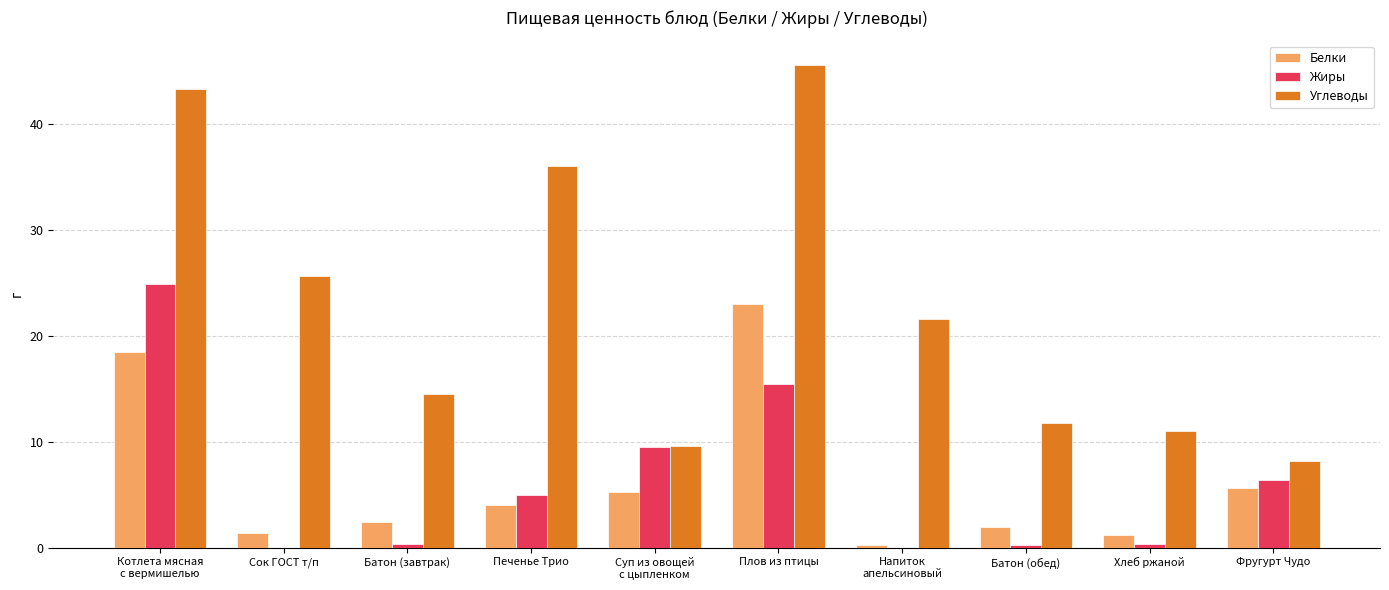

Is the value of Белки at Фругурт Чудо greater than the value of Углеводы at Хлеб ржаной?

No